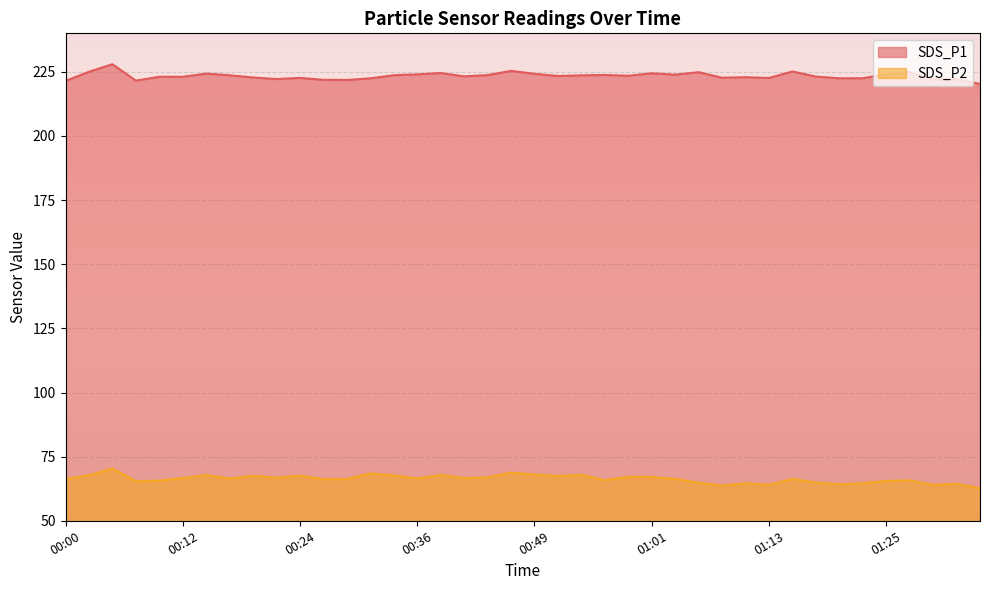

Rank the series at 00:34 from highest to lowest value.

SDS_P1, SDS_P2